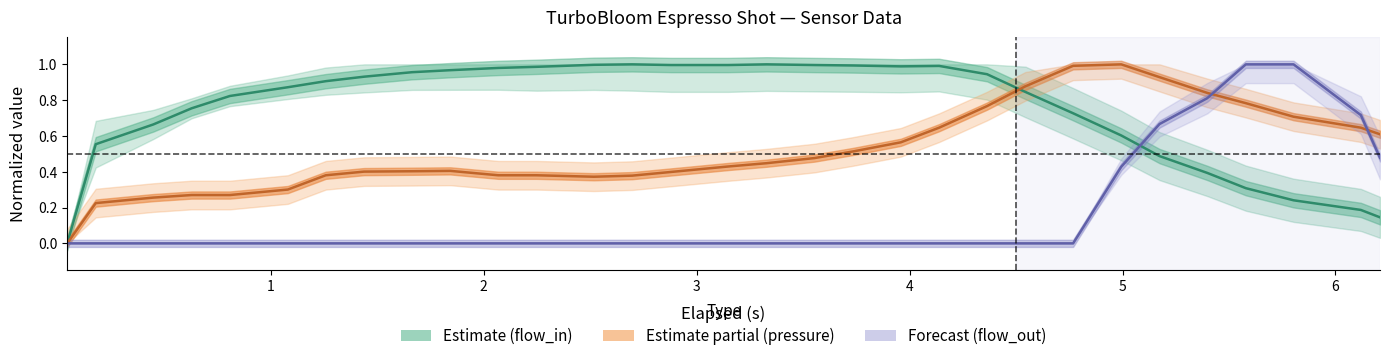

How many distinct data groups are displayed?

3